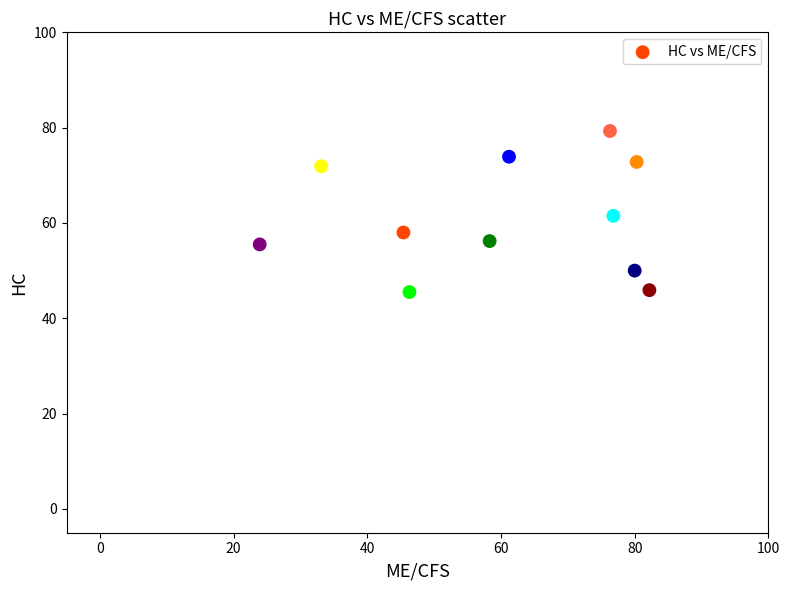

What is the average Y value?

61.0